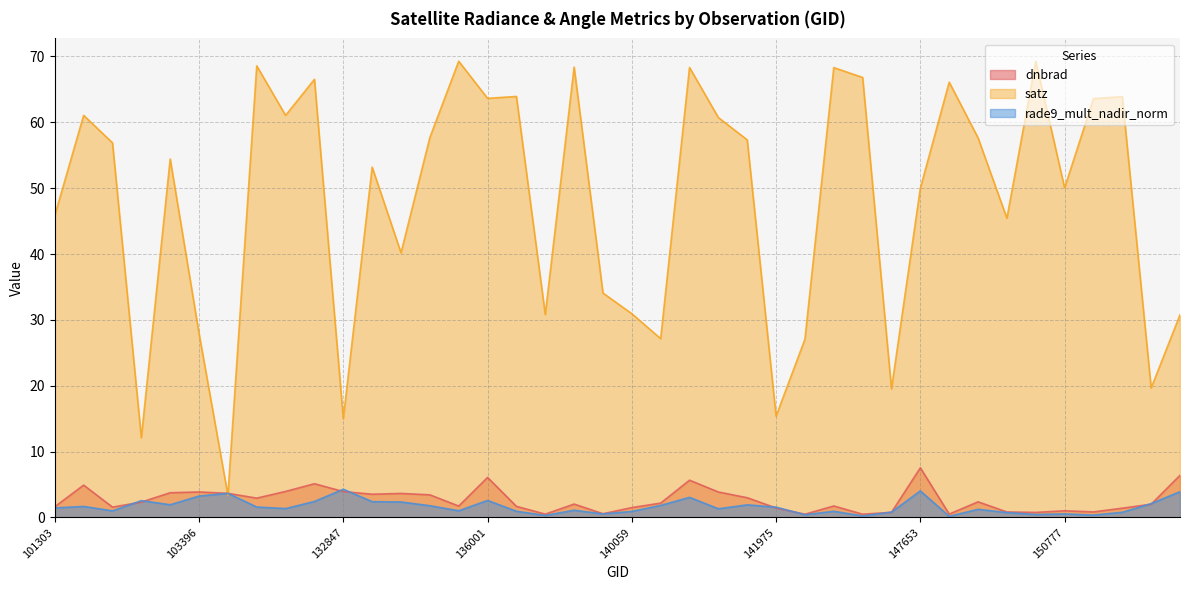

In dnbrad, how many points are lower than both neighbors (excluding endpoints)?

11